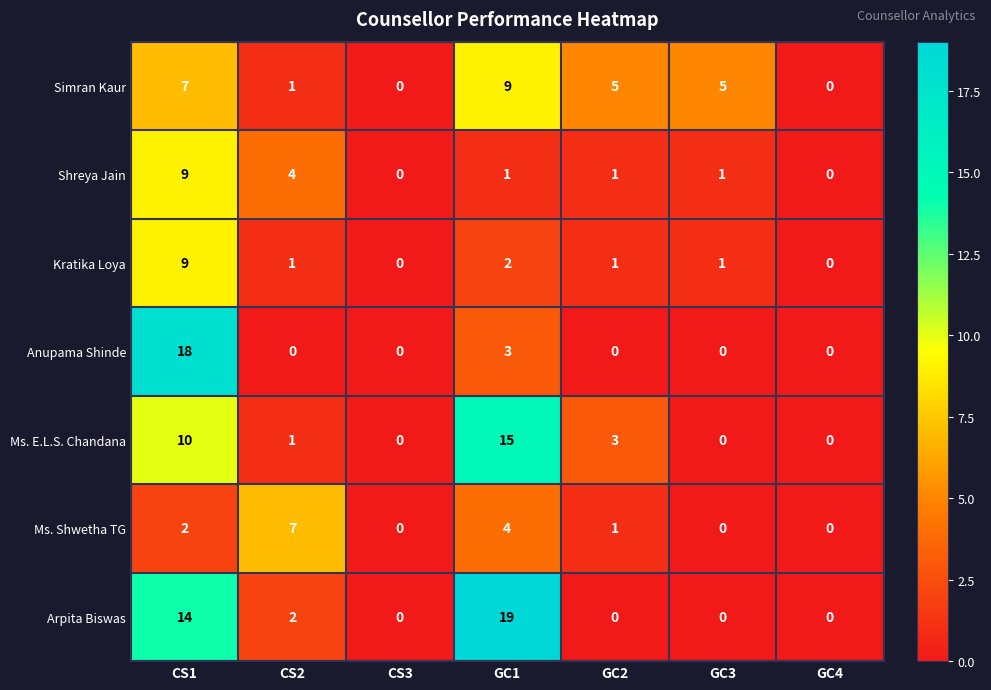

True or false: Anupama Shinde has a value of -11 at GC3.

False